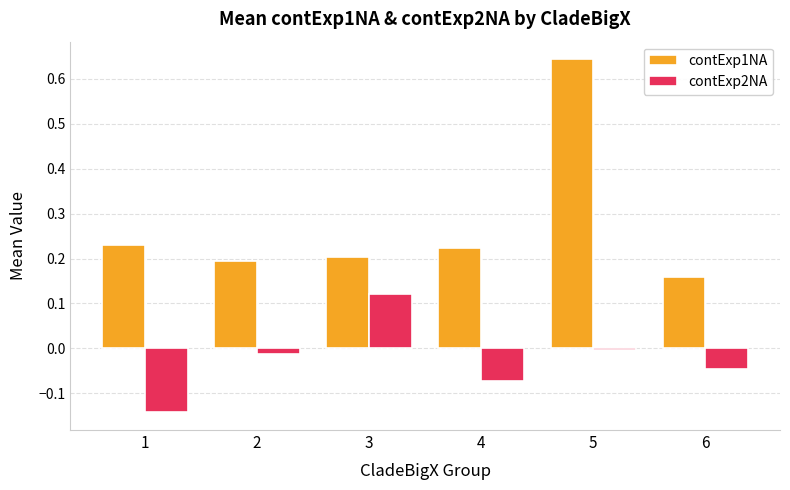

At 6, list the series in order from smallest to largest.

contExp2NA, contExp1NA